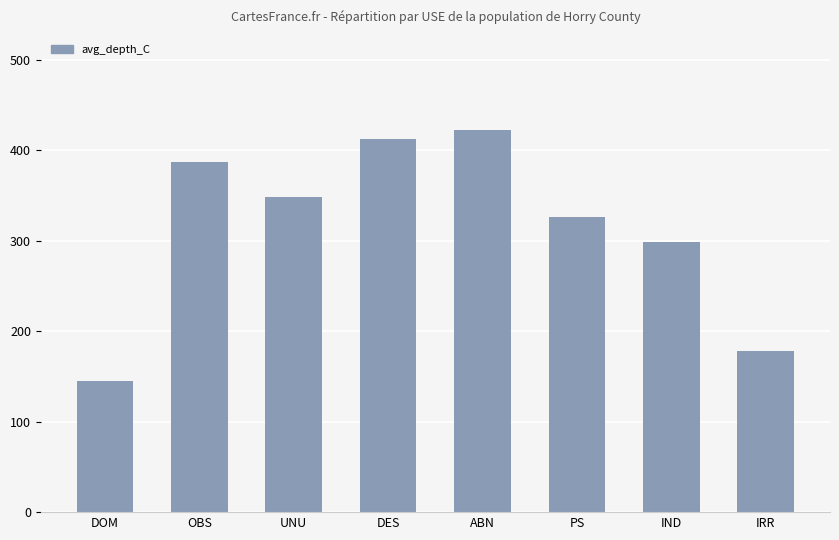

How many values exceed 348?

4